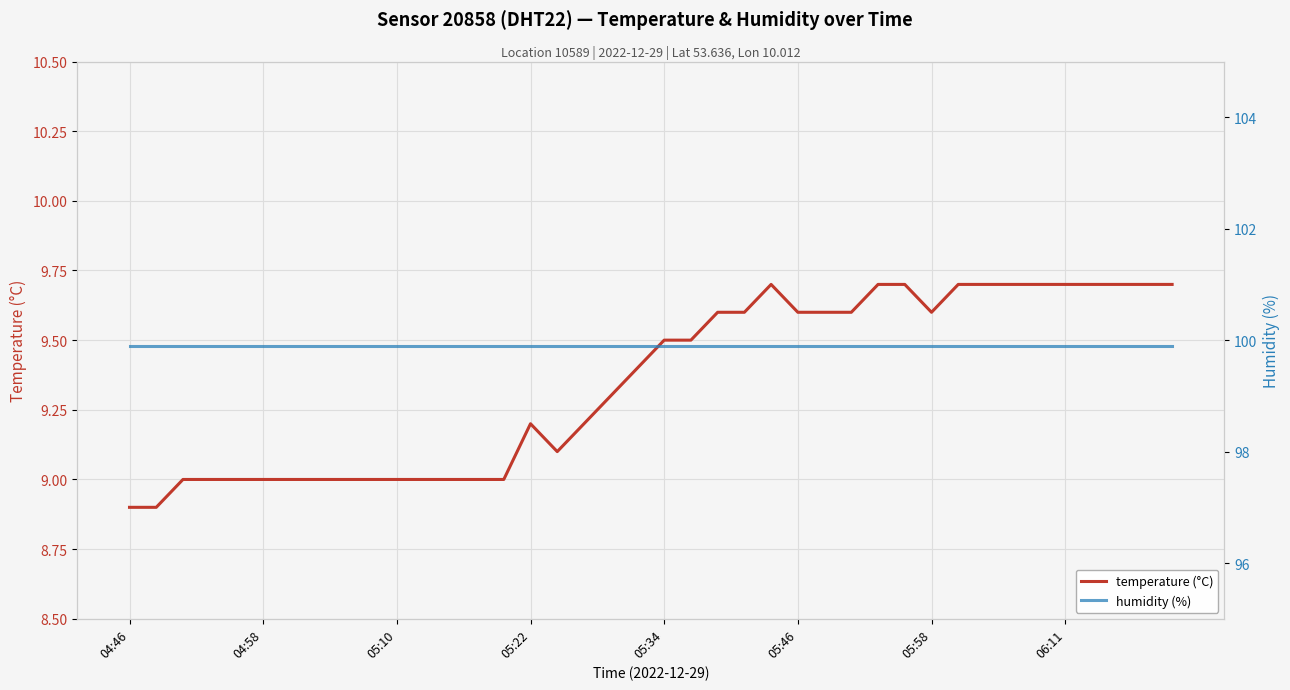

In temperature (°C), how many points are lower than both neighbors (excluding endpoints)?

2